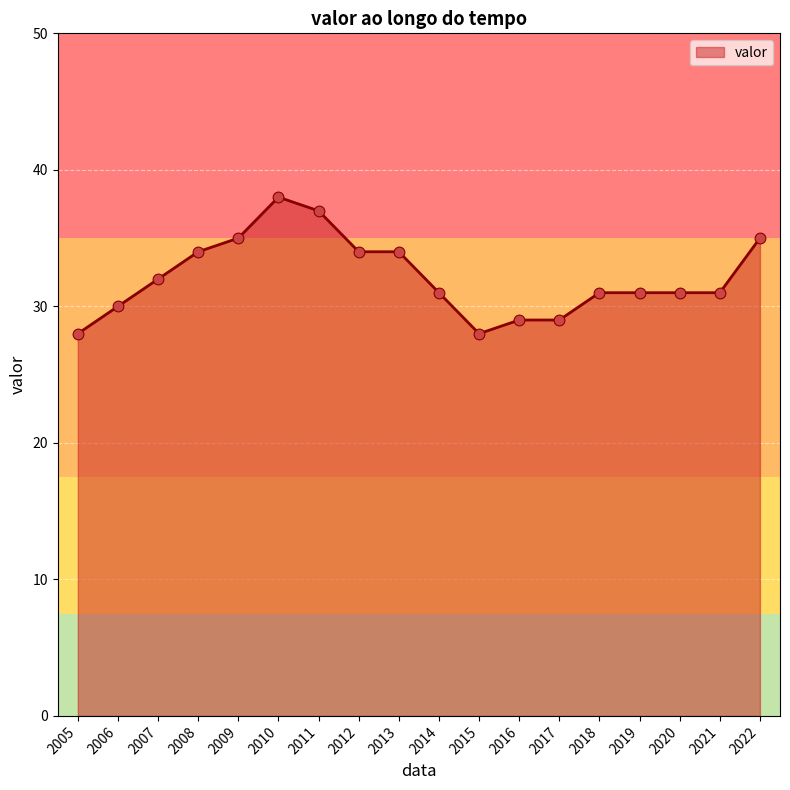

What is the change in value from 2012 to 2021?

-3